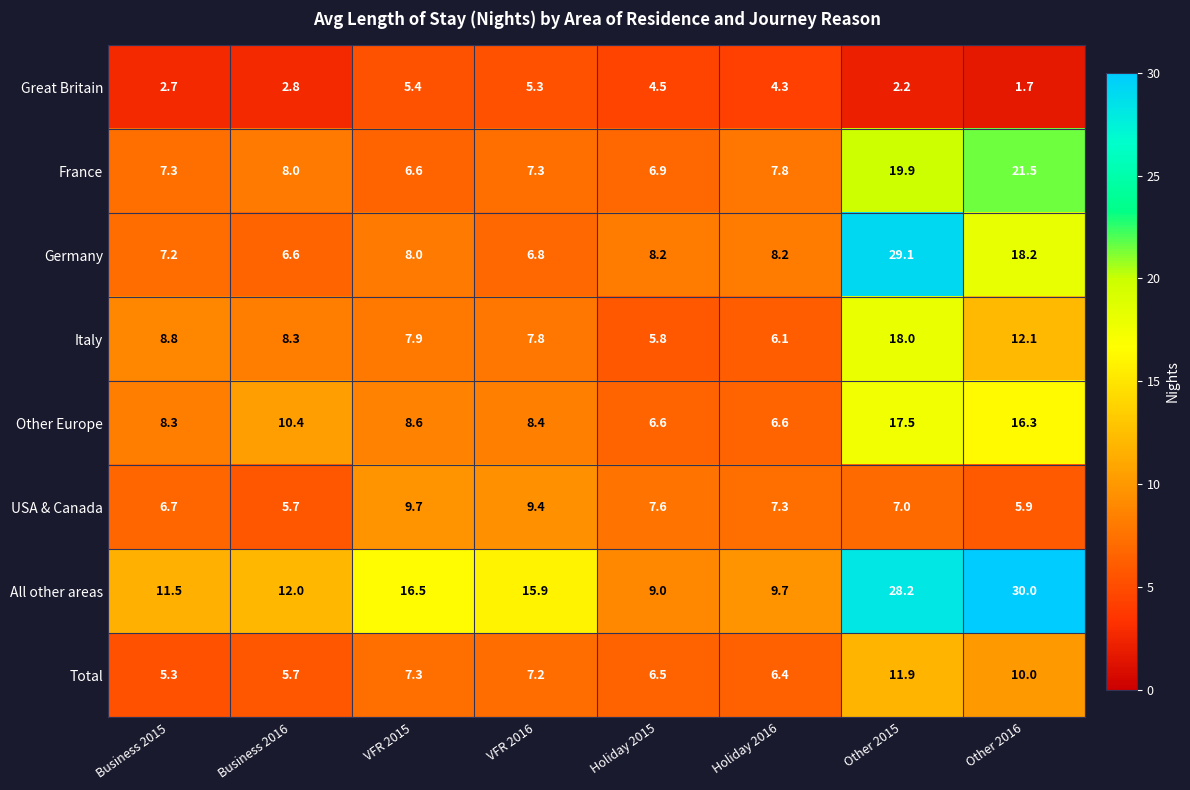

At how many categories does at least one series exceed 28?

2